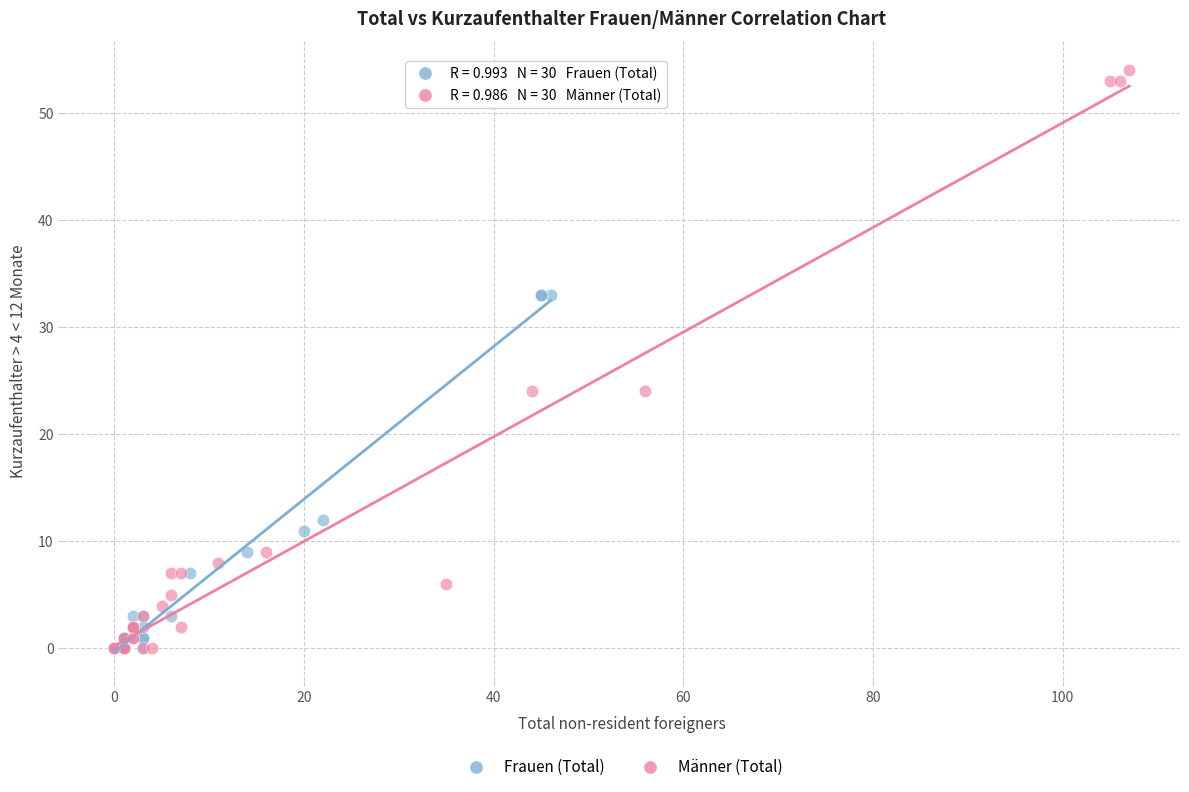

Which series contains the highest Y value?

Männer (Total)